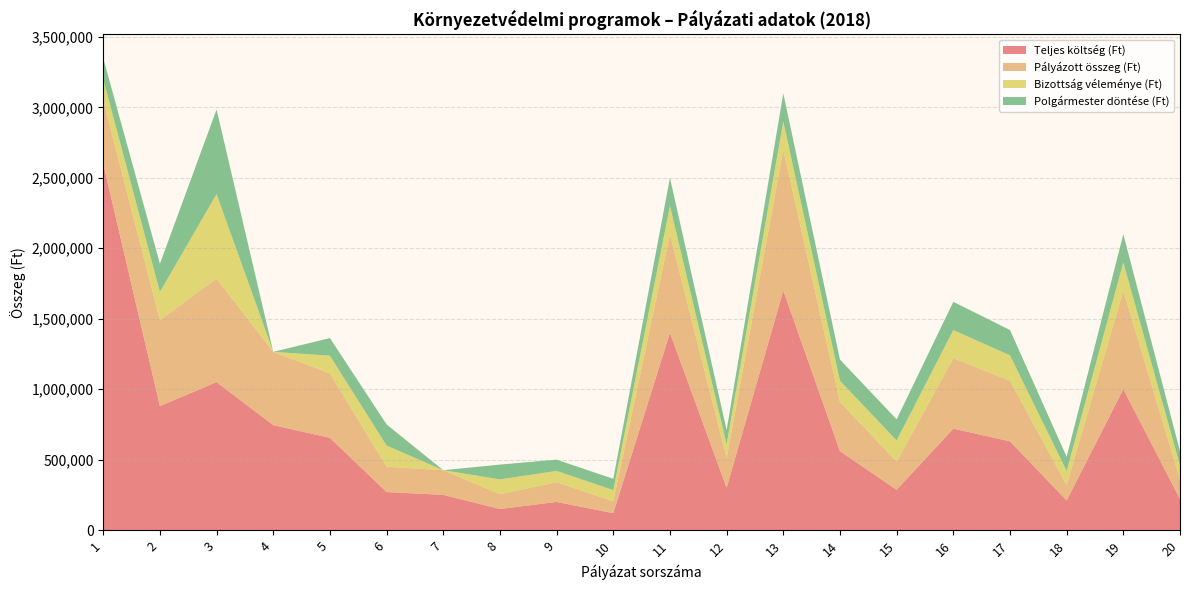

Reading left to right, extract all data points from this chart.

Teljes költség (Ft): 2600000	880000	1050000	745000	654785	270000	250000	150000	200000	120000	1400000	300000	1700000	560000	286000	720000	630000	210000	1000000	220000
Pályázott összeg (Ft): 450000	610000	735000	520000	457725	180000	175000	105000	140000	84000	700000	210000	1000000	350000	200000	500000	430000	110000	700000	140000
Bizottság véleménye (Ft): 150000	200000	600000	0	125000	150000	0	105000	80000	80000	200000	100000	200000	150000	150000	200000	180000	100000	200000	100000
Polgármester döntése (Ft): 150000	200000	600000	0	125000	150000	0	105000	80000	80000	200000	100000	200000	150000	150000	200000	180000	100000	200000	100000